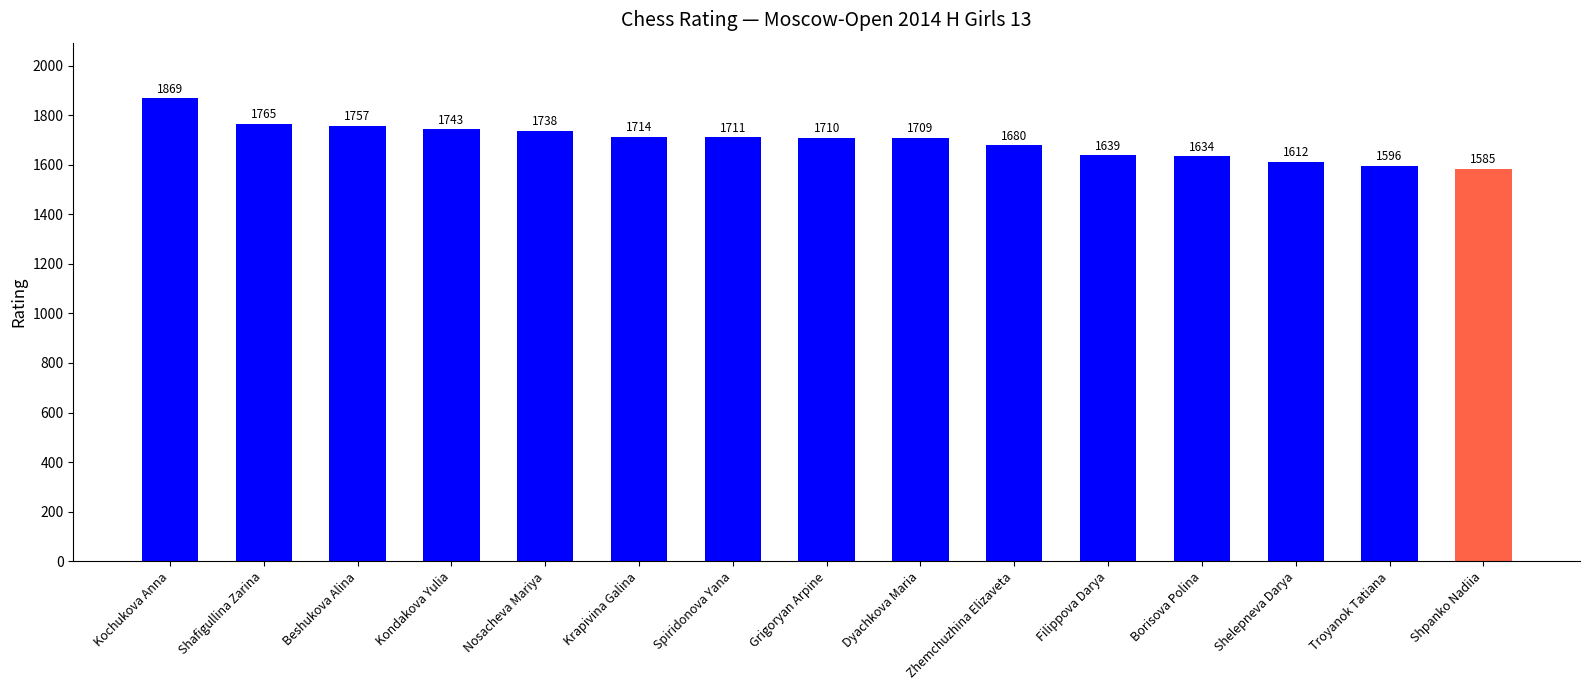

Which category has the lowest value across all series?

Shpanko Nadiia